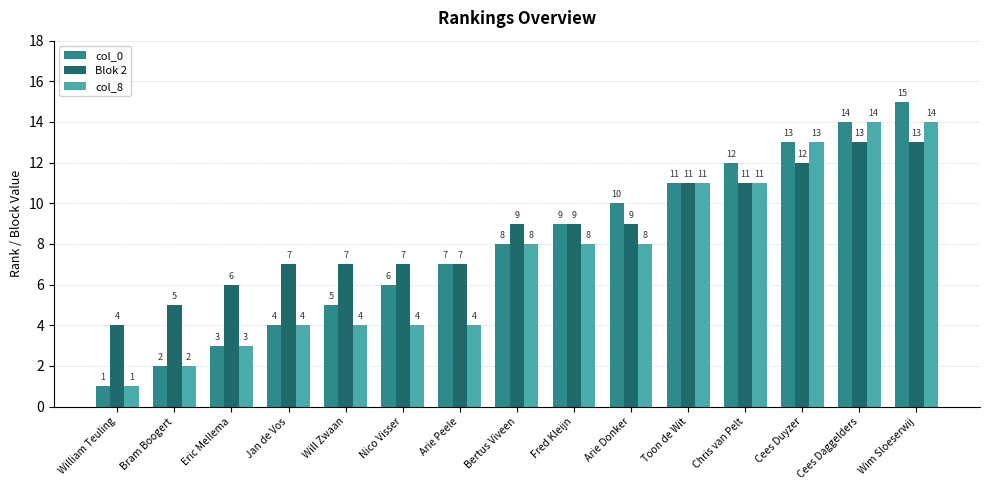

What is the difference between the maximum and second lowest values in the Blok 2 series?

8